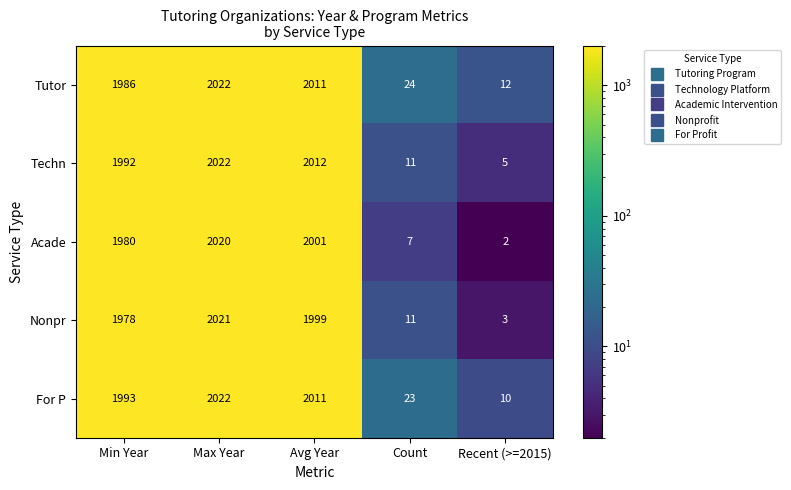

True or false: Tutor has a value of 16 at Recent (>=2015).

False